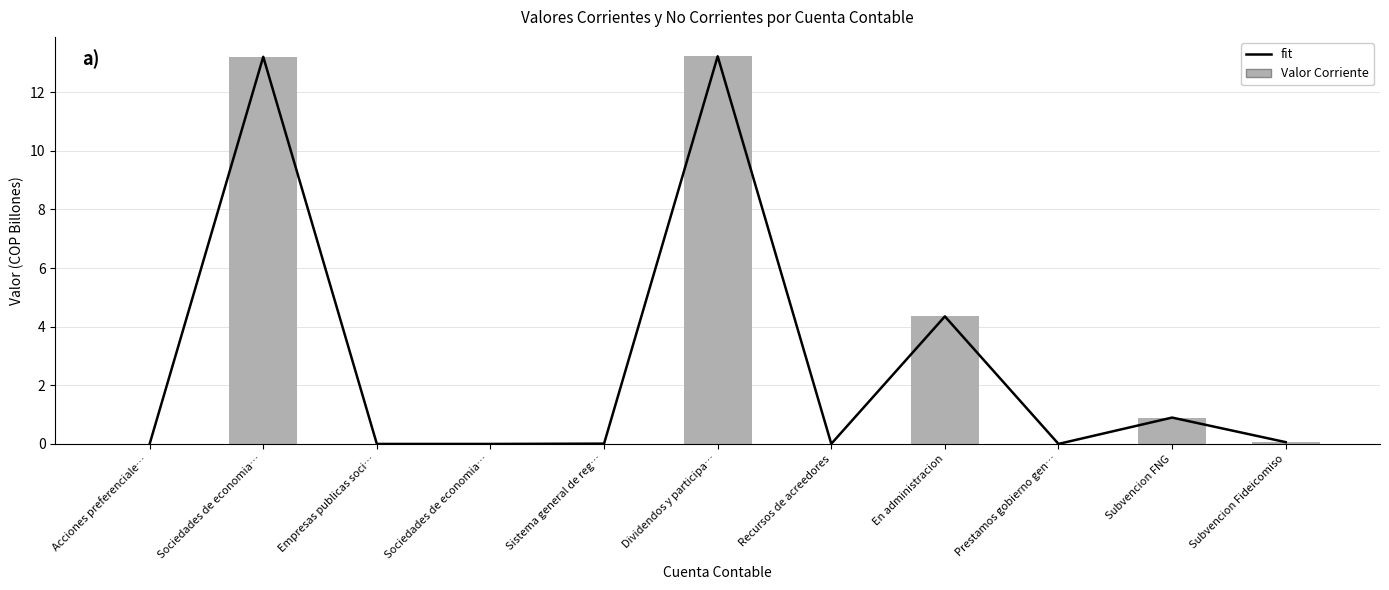

Between Prestamos gobierno gen… and Subvencion Fideicomiso, which is larger?

Subvencion Fideicomiso